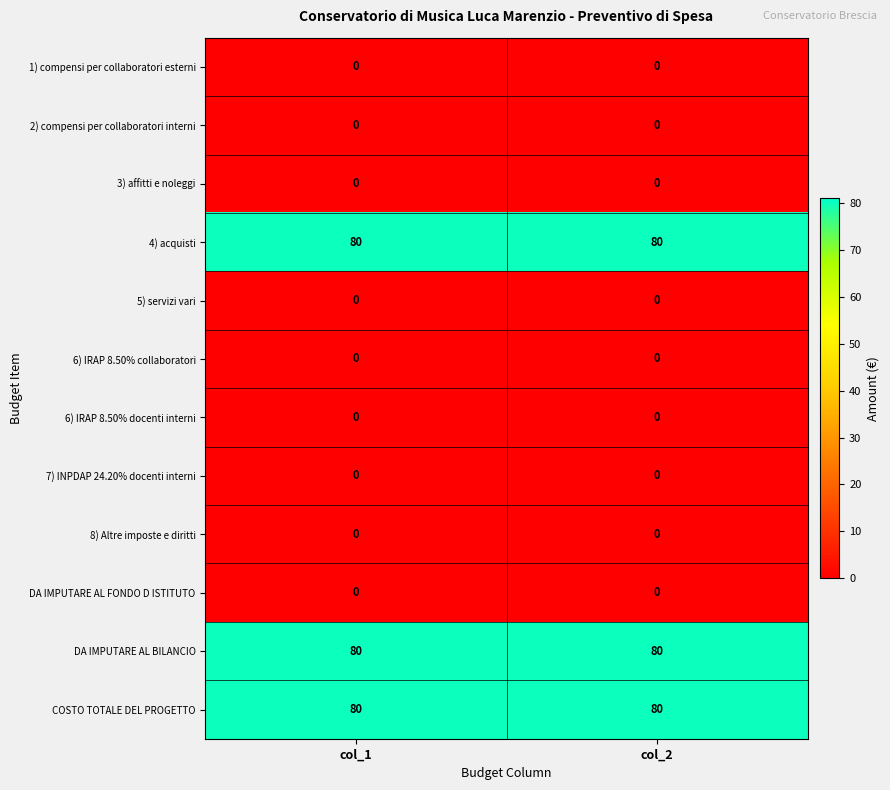

What is the sum of all COSTO TOTALE DEL PROGETTO values?

160